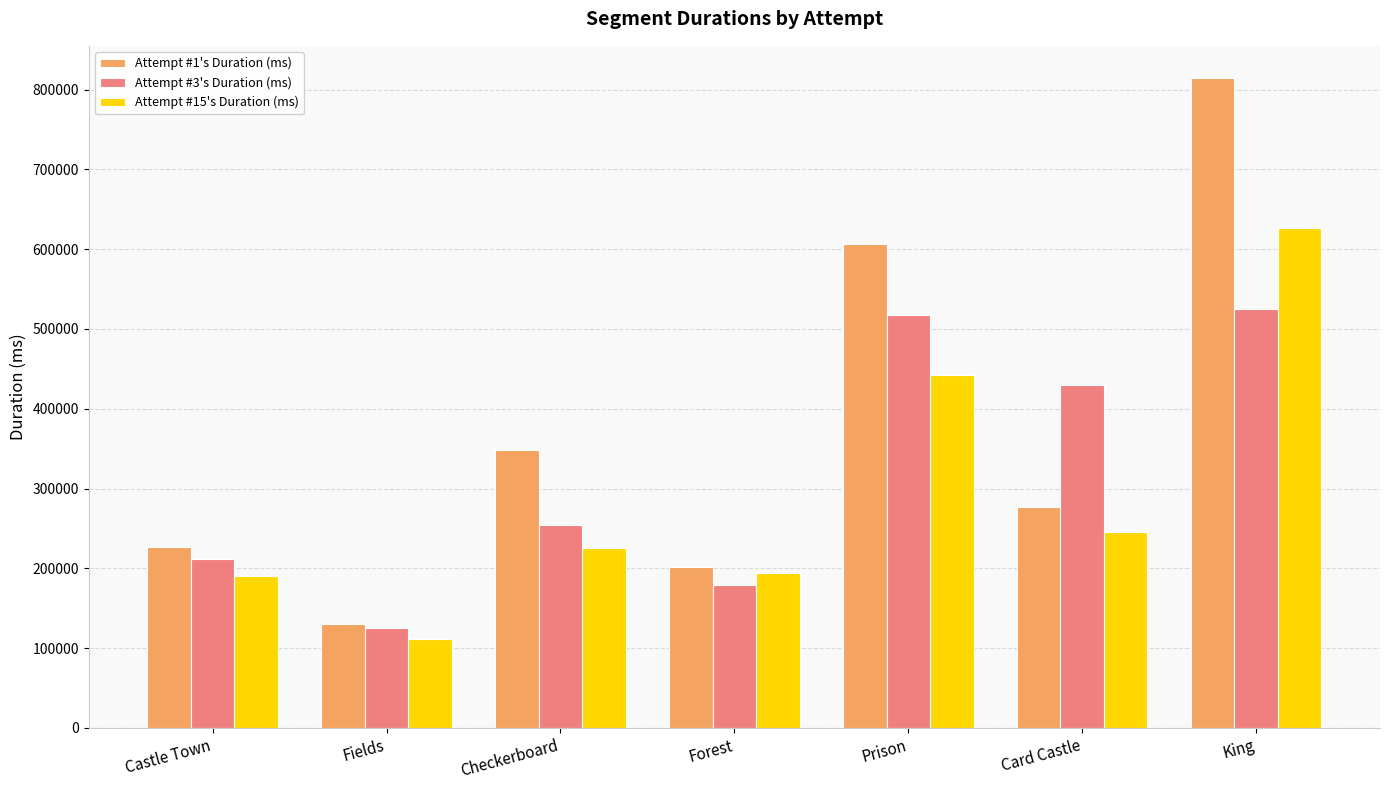

Is the value of Attempt #3's Duration (ms) at Castle Town greater than the value of Attempt #15's Duration (ms) at Castle Town?

Yes